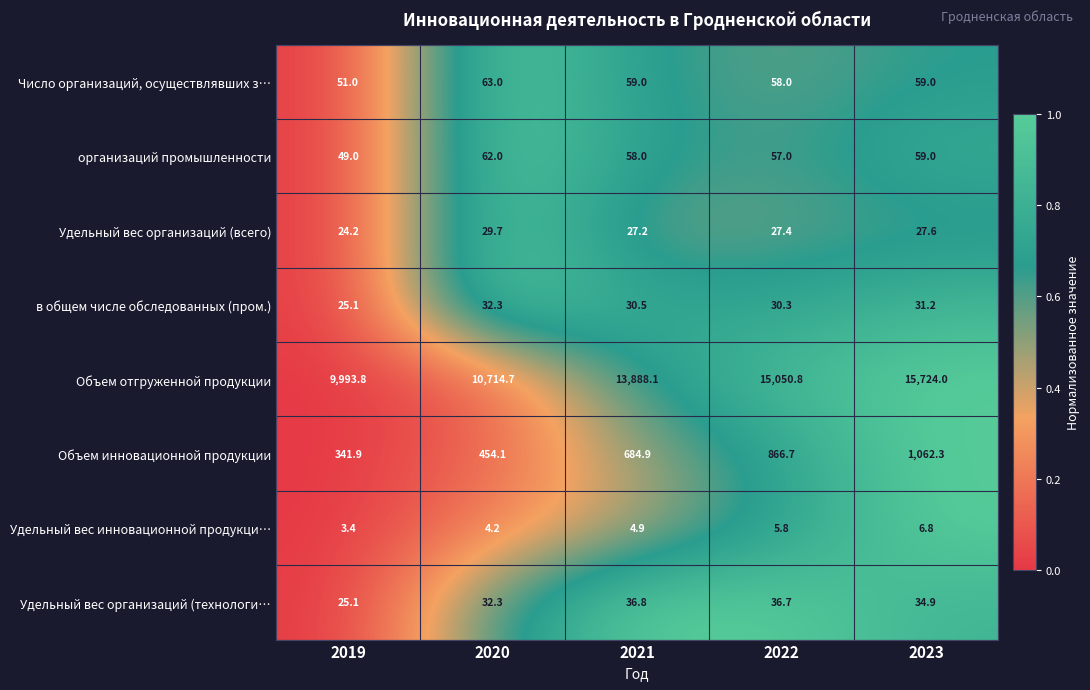

How many values in the Удельный вес организаций (технологи… series are below 34?

2